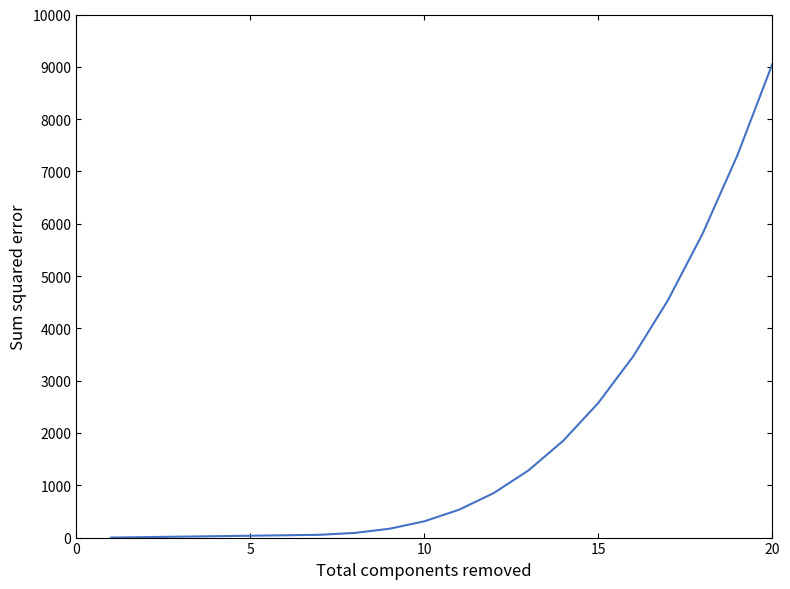

What is the greatest value displayed?

9050.0